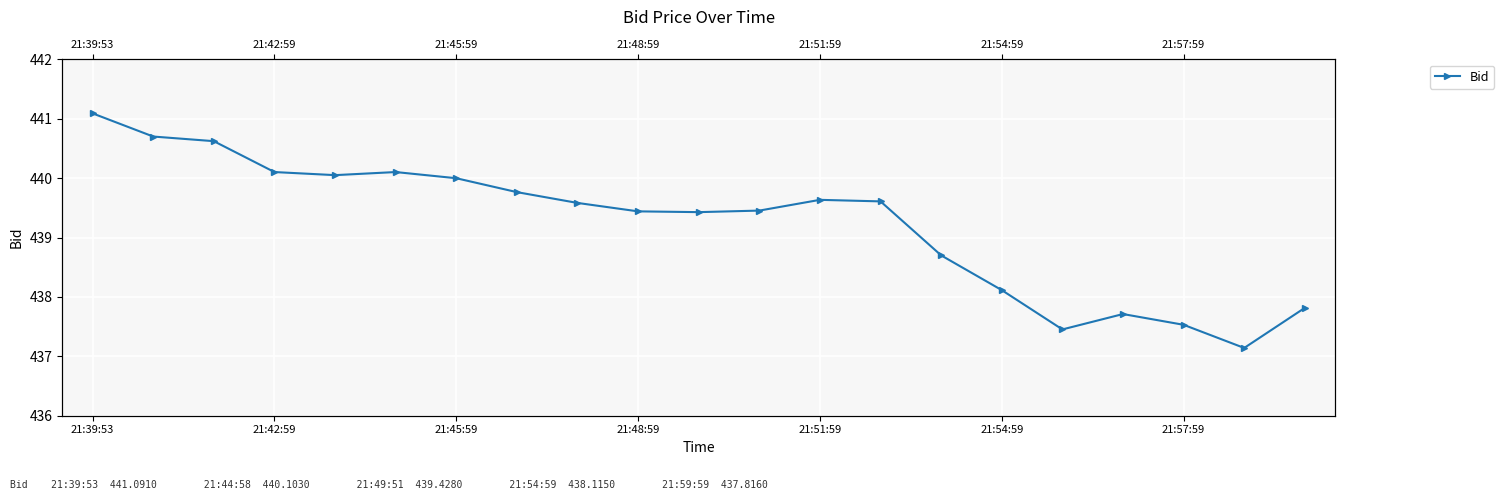

How many interior local peaks (higher than both neighbors) does the data have?

3